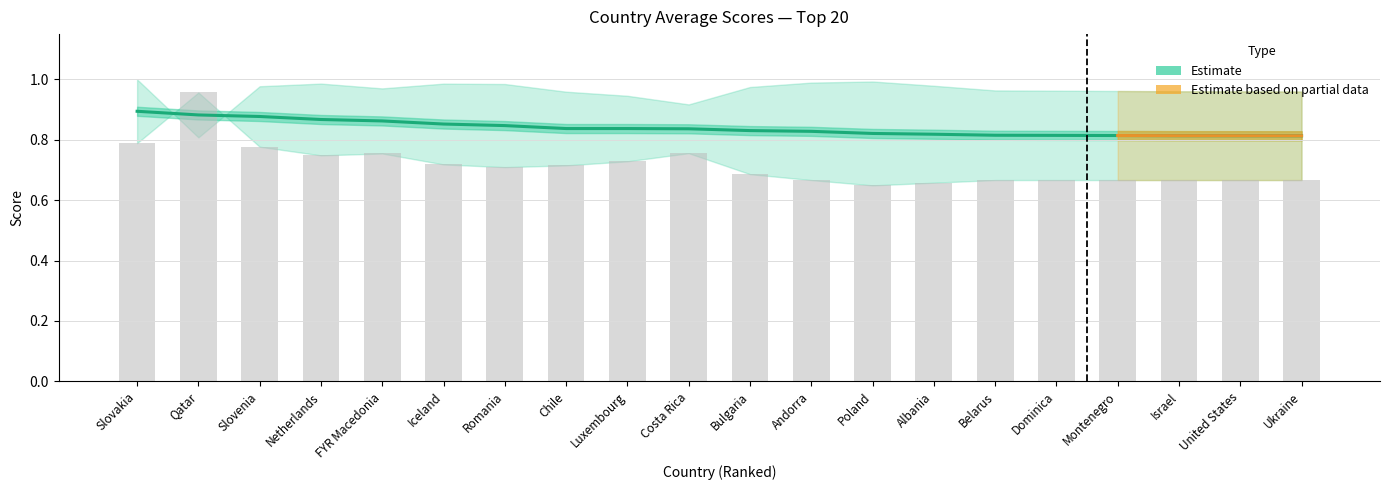

Reading right to left, what are all the values shown in this chart?

Average2: Ukraine=0.7	United States=0.7	Israel=0.7	Montenegro=0.7	Dominica=0.7	Belarus=0.7	Albania=0.7	Poland=0.6	Andorra=0.7	Bulgaria=0.7	Costa Rica=0.8	Luxembourg=0.7	Chile=0.7	Romania=0.7	Iceland=0.7	FYR Macedonia=0.8	Netherlands=0.7	Slovenia=0.8	Qatar=1.0	Slovakia=0.8
TOTALAVERAGE: Ukraine=0.8	United States=0.8	Israel=0.8	Montenegro=0.8	Dominica=0.8	Belarus=0.8	Albania=0.8	Poland=0.8	Andorra=0.8	Bulgaria=0.8	Costa Rica=0.8	Luxembourg=0.8	Chile=0.8	Romania=0.8	Iceland=0.9	FYR Macedonia=0.9	Netherlands=0.9	Slovenia=0.9	Qatar=0.9	Slovakia=0.9